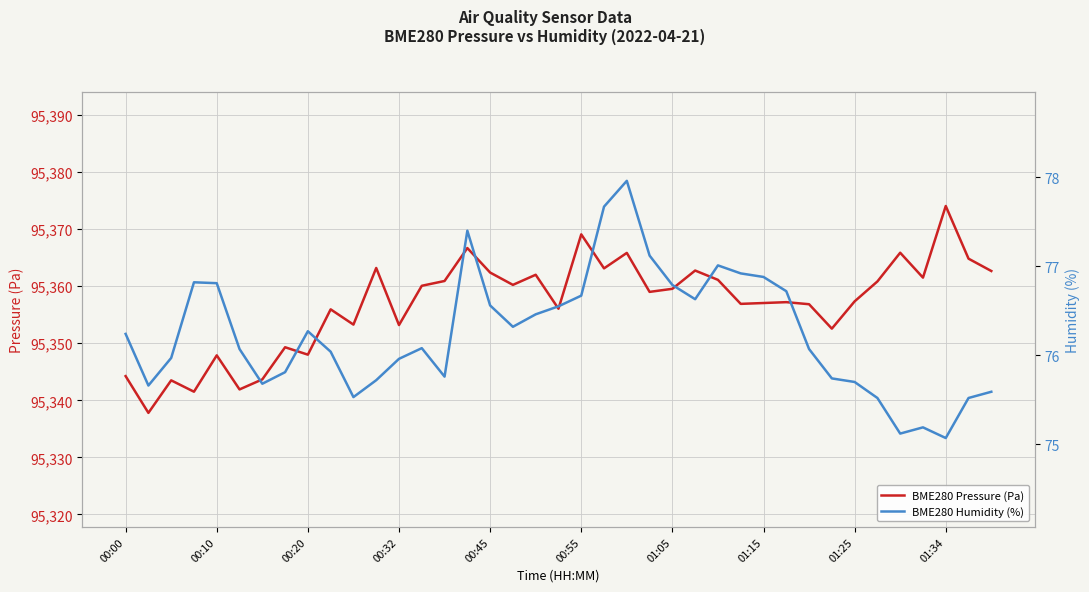

What is the minimum value for BME280 Pressure (Pa)?

95337.8